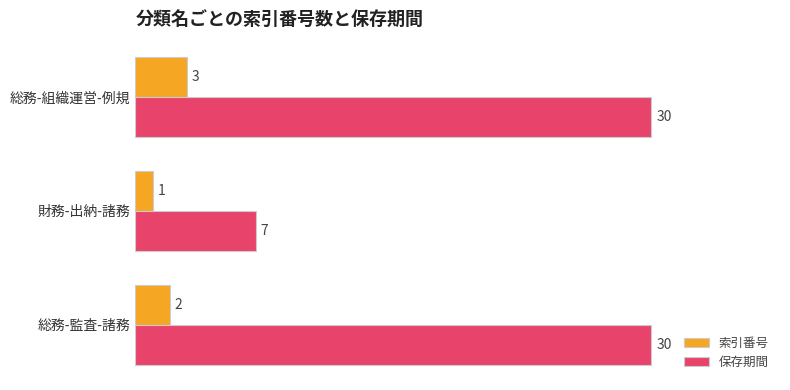

The value of 保存期間 at 総務-監査-諸務 is 30. True or false?

True